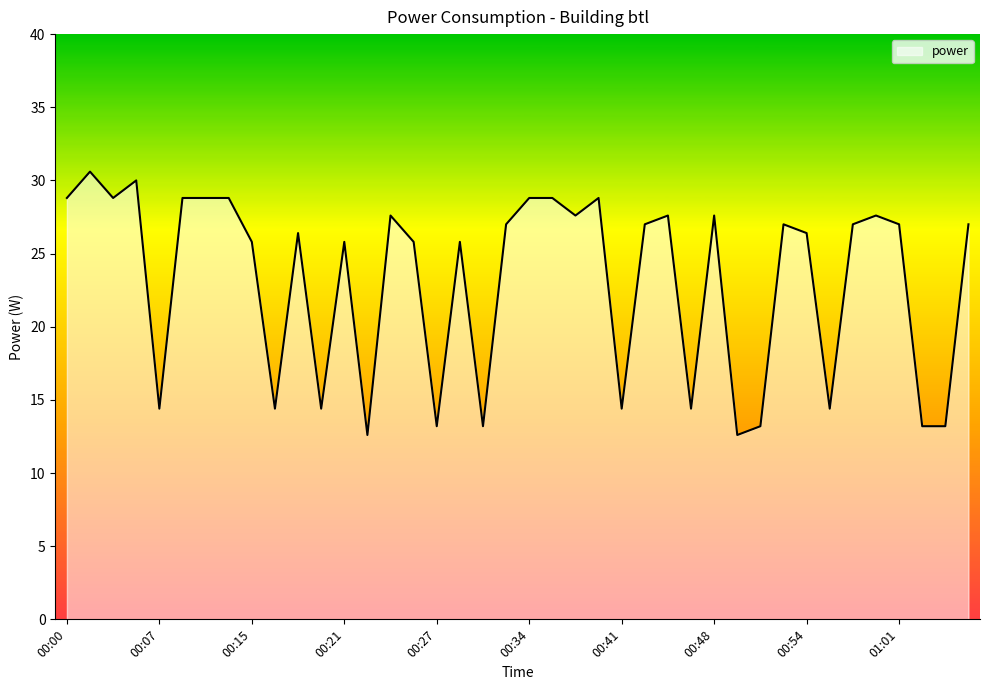

What is the smallest value displayed?

12.6